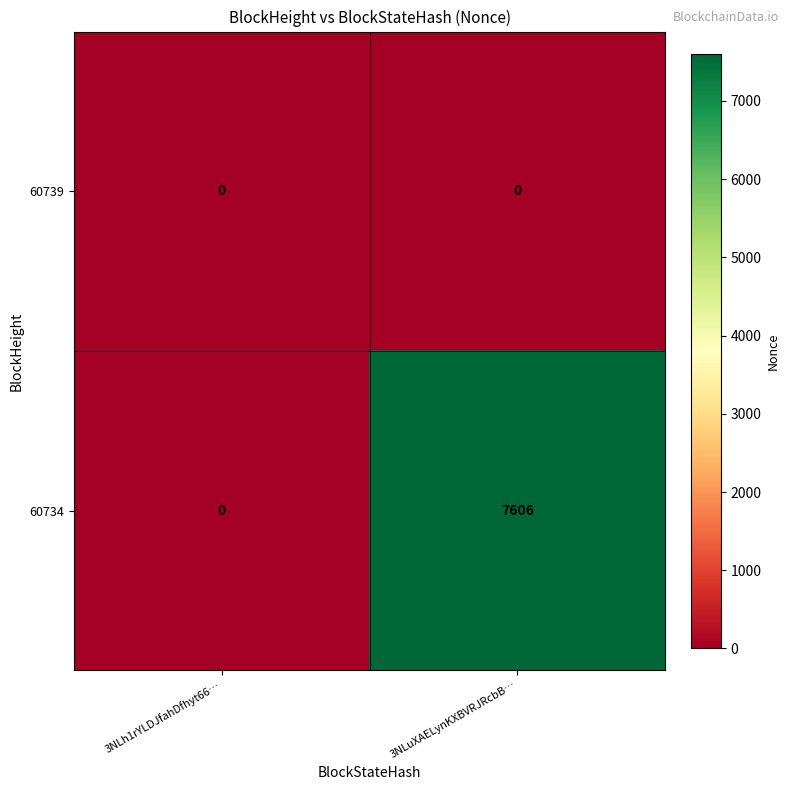

At which category is the sum across all series the highest?

3NLuXAELynKXBVRJRcbB…